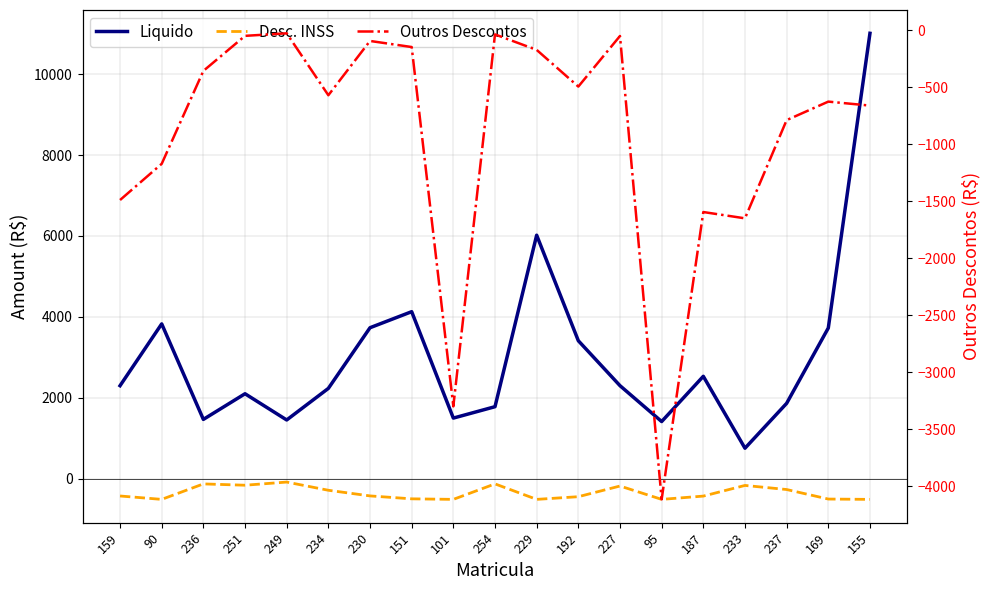

Read the Liquido value at 236.

1464.2